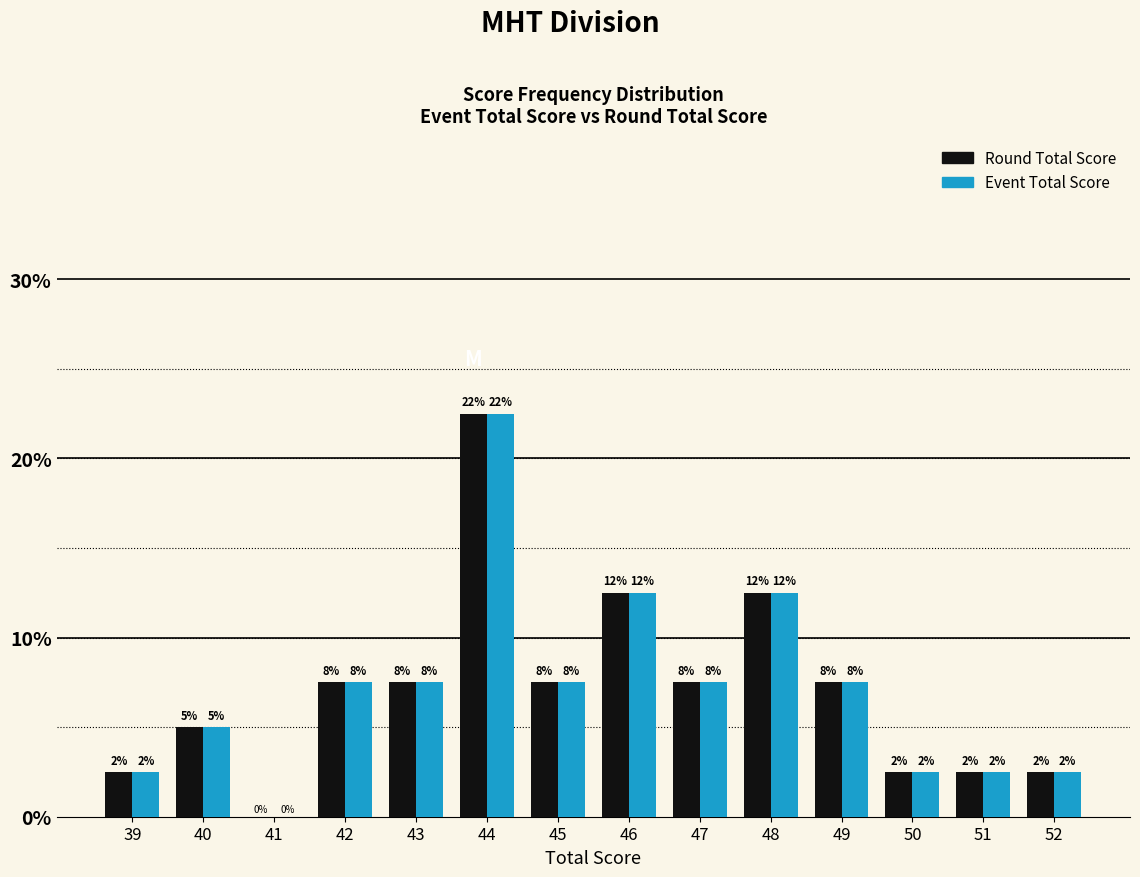

How many groups of bars are there?

14